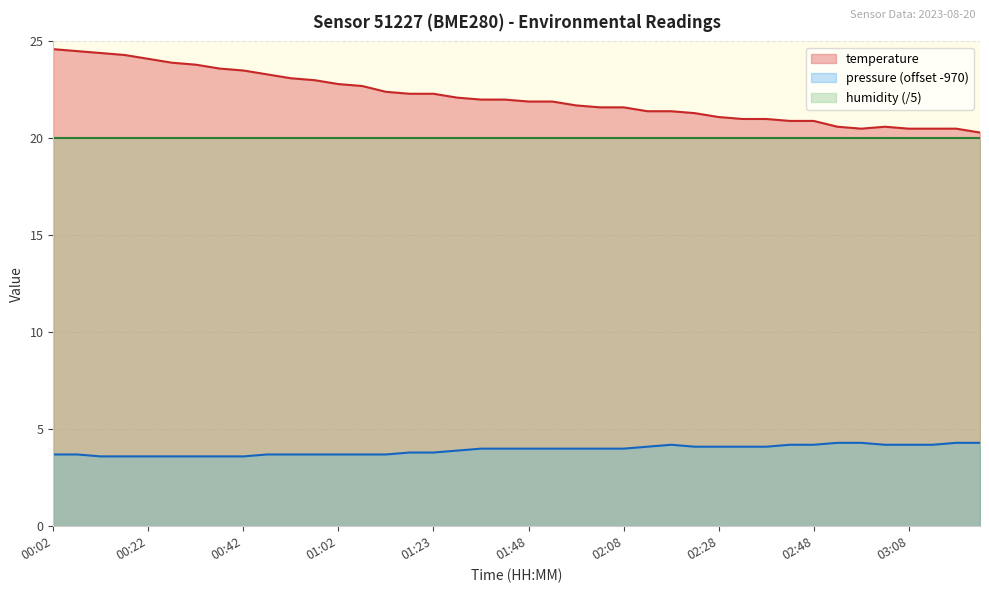

At which label does pressure reach its peak?

02:53